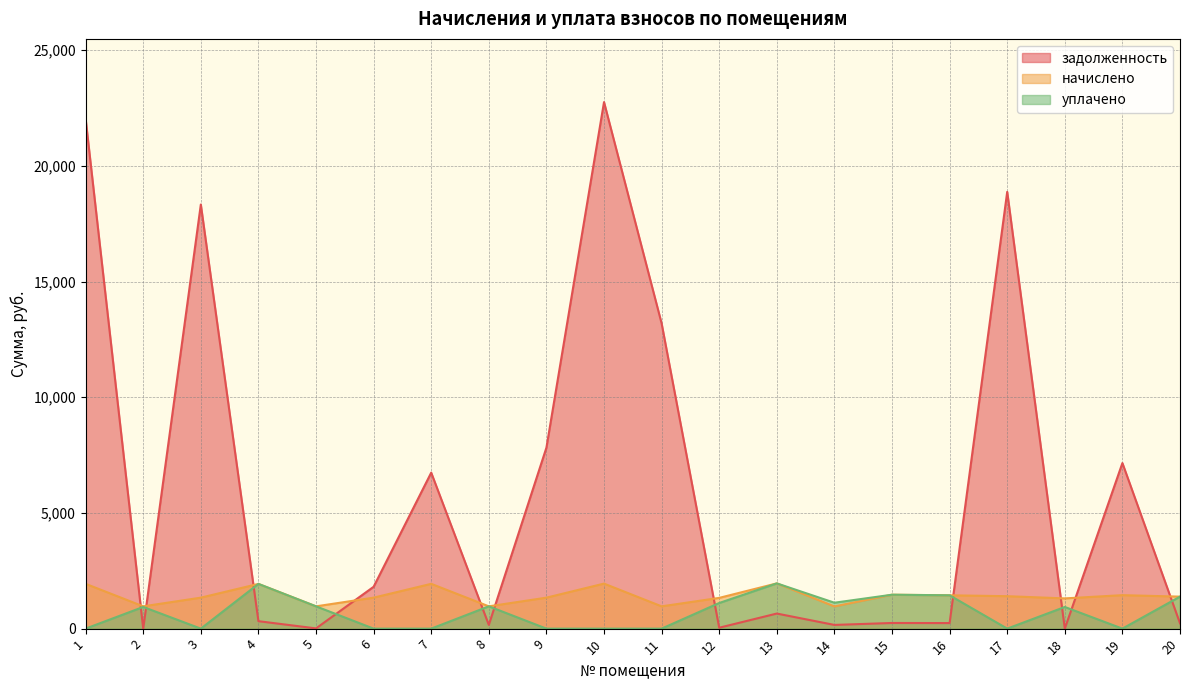

List the series in order of their peak value, lowest first.

начислено, уплачено, задолженность